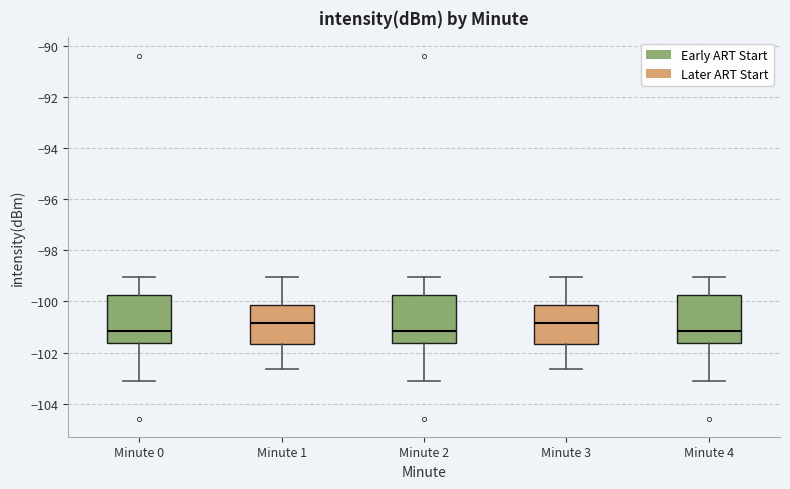

Where does the upper whisker of the box for Minute 3 end on the y-axis? The values are not printed on the chart, so give them approximately, as read against the axis.

-99.0